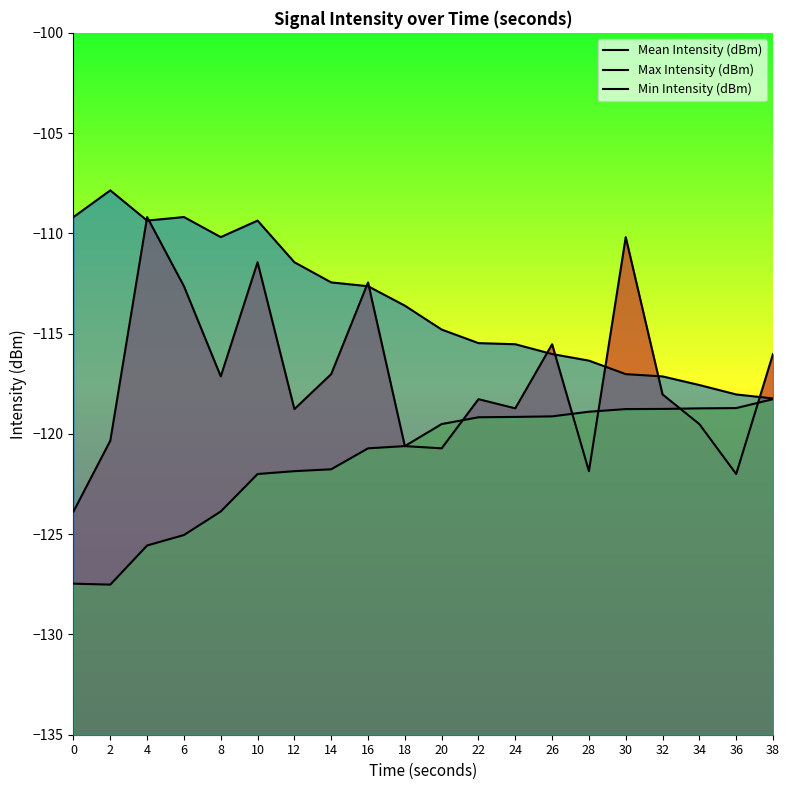

Which series changed the most between 0 and 20?

Min Intensity (dBm)